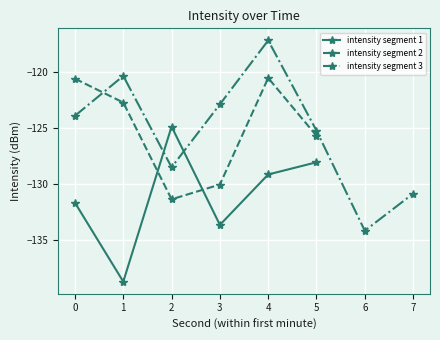

At which category does the data reach its first local valley?

2